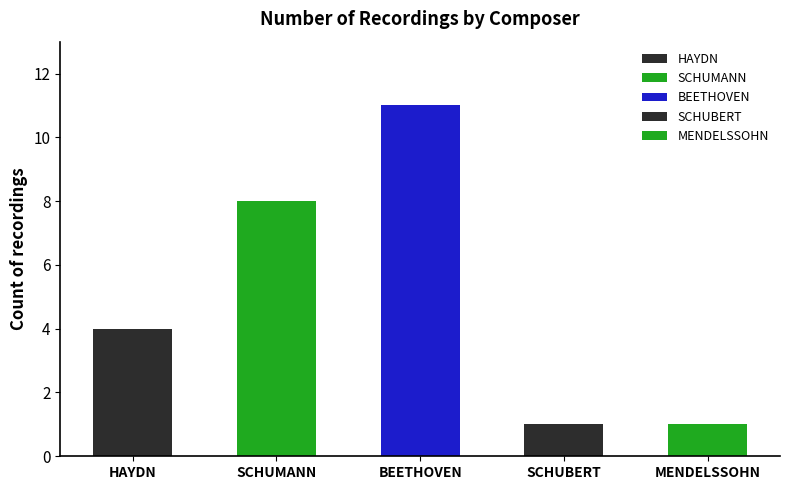

Which category has the lowest value across all series?

SCHUBERT